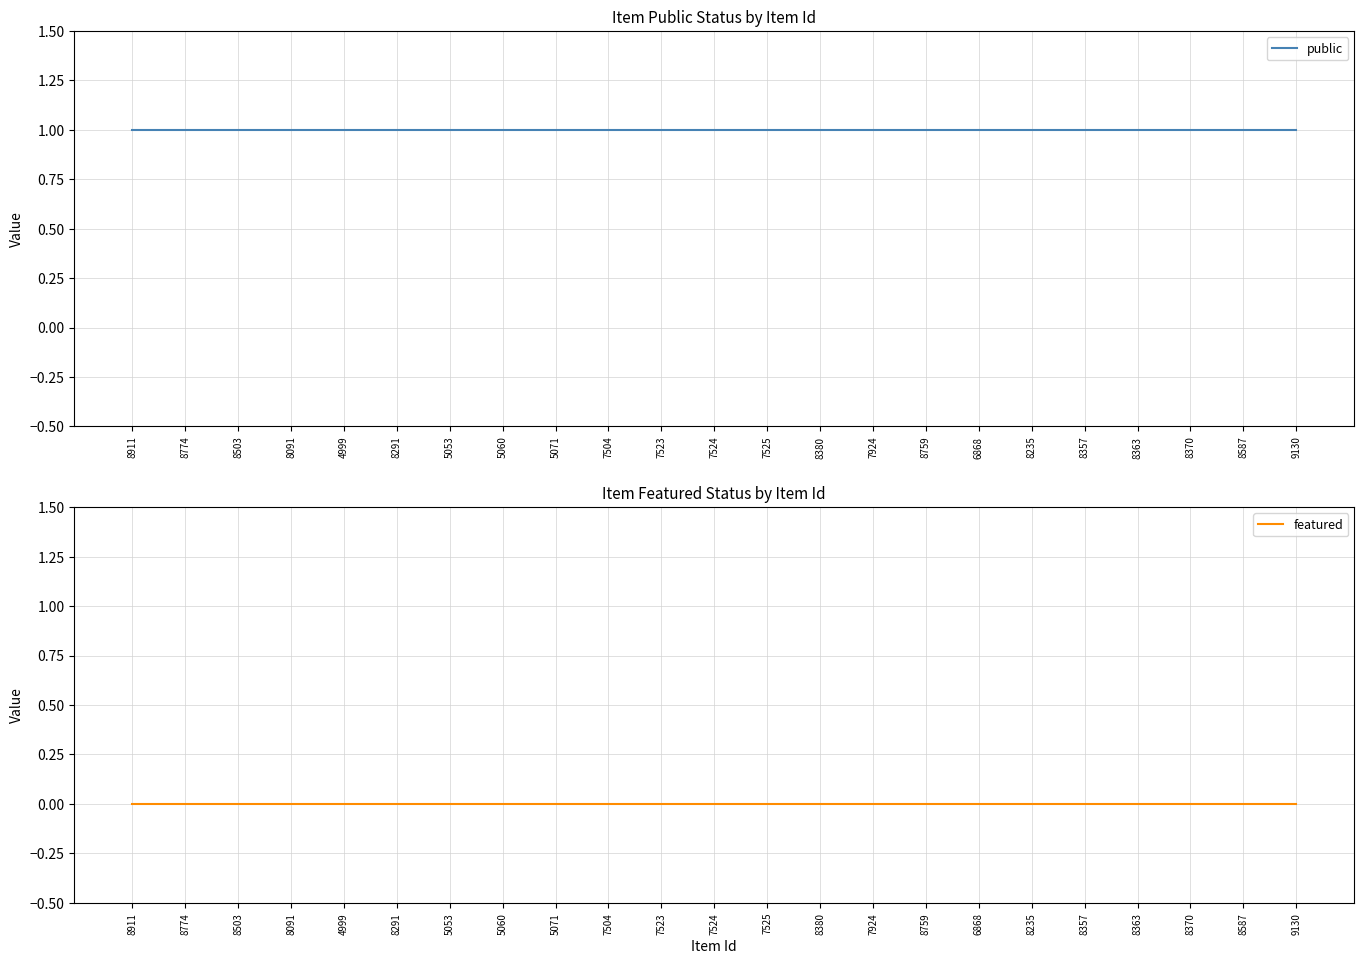

Rank the series by their average value, from lowest to highest.

featured, public